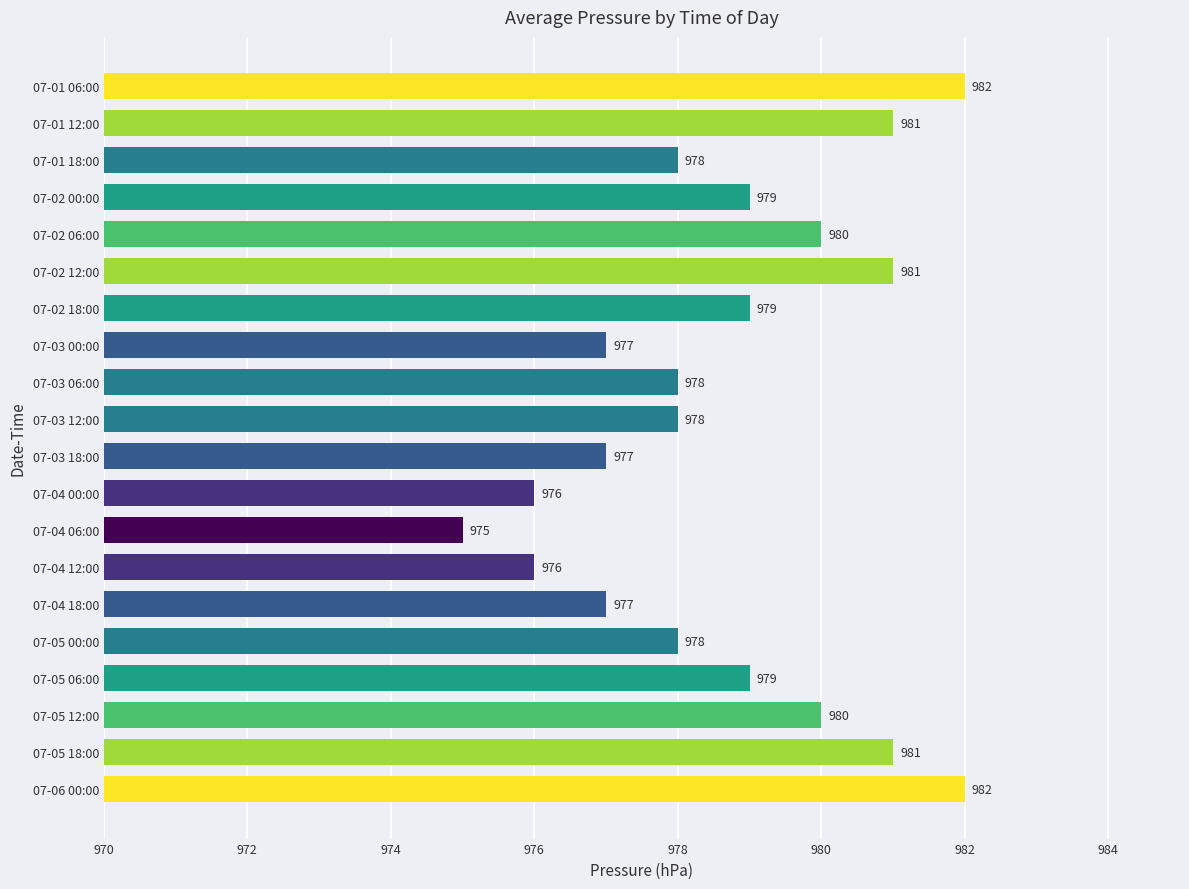

What is the value of the 13th bar from the top?

975